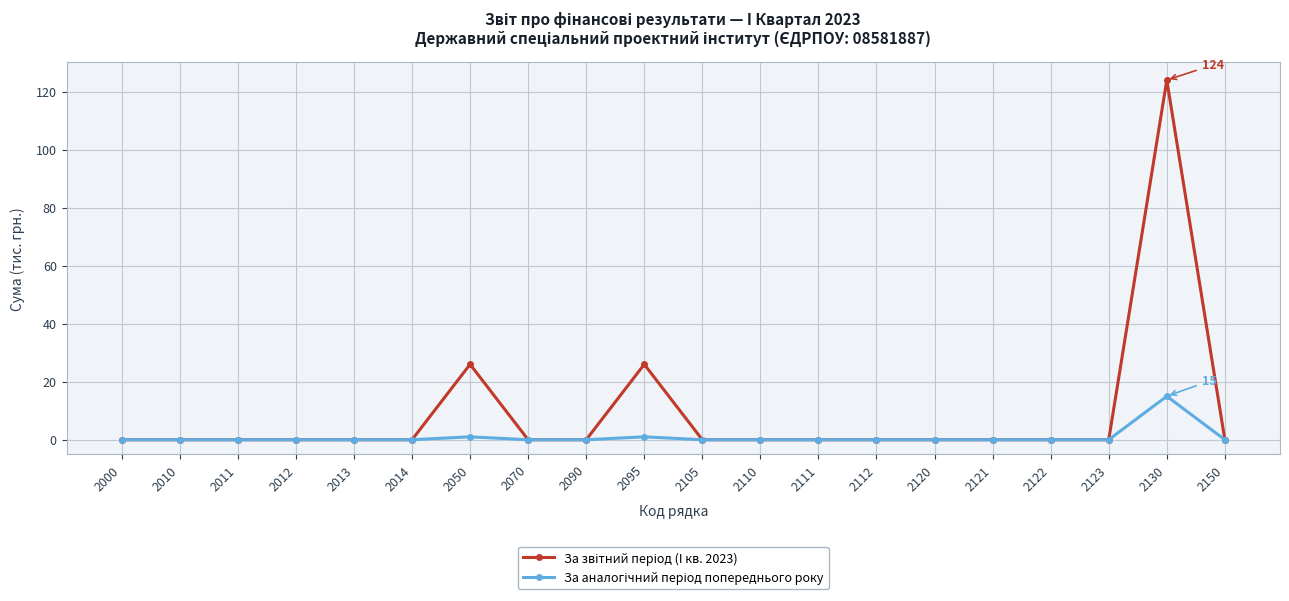

At which category is the sum across all series the highest?

2130